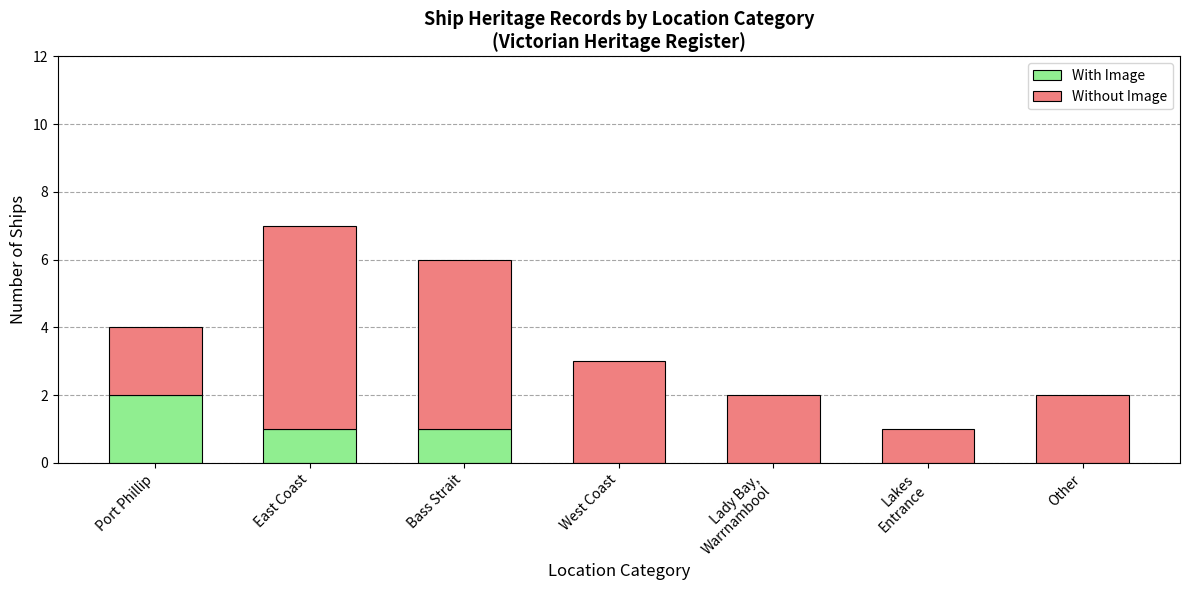

What is the sum of the With Image values at Port Phillip and Bass Strait?

3